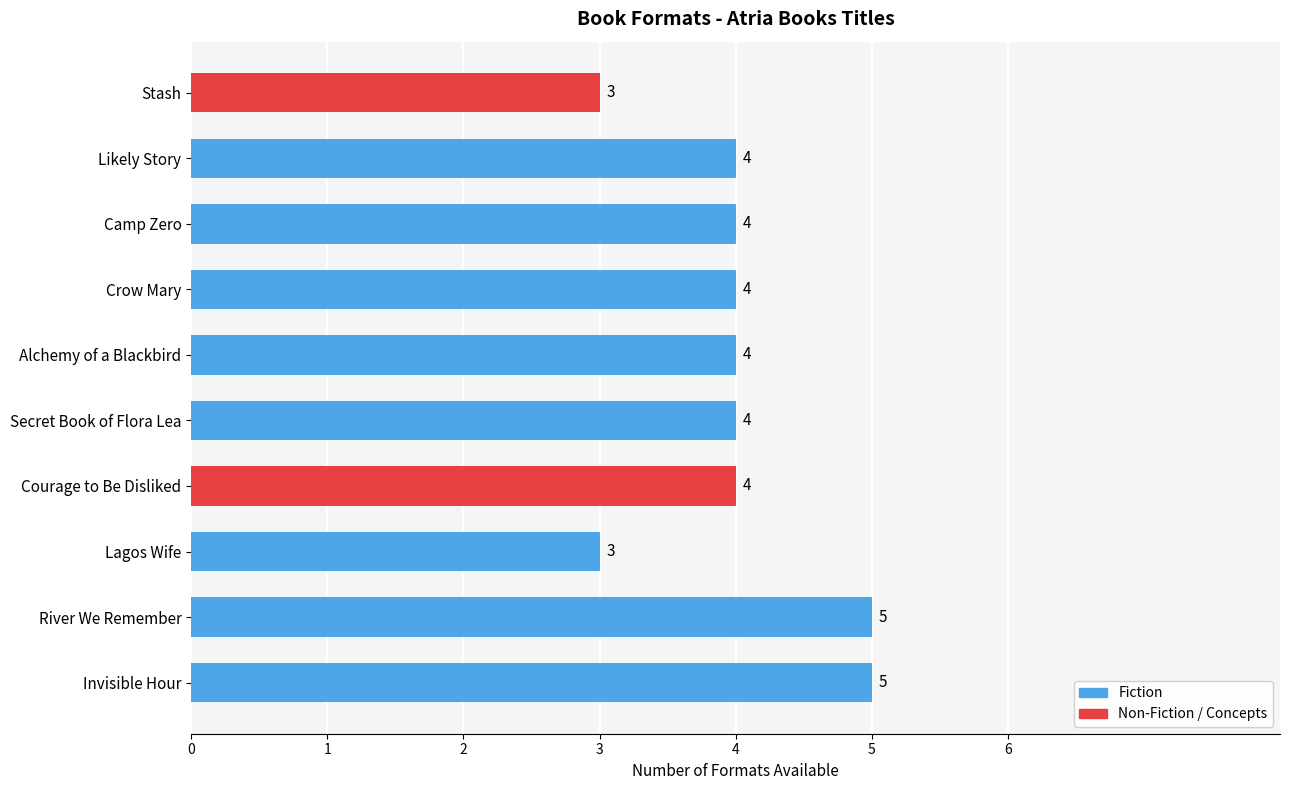

Does the chart contain stacked bars?

No